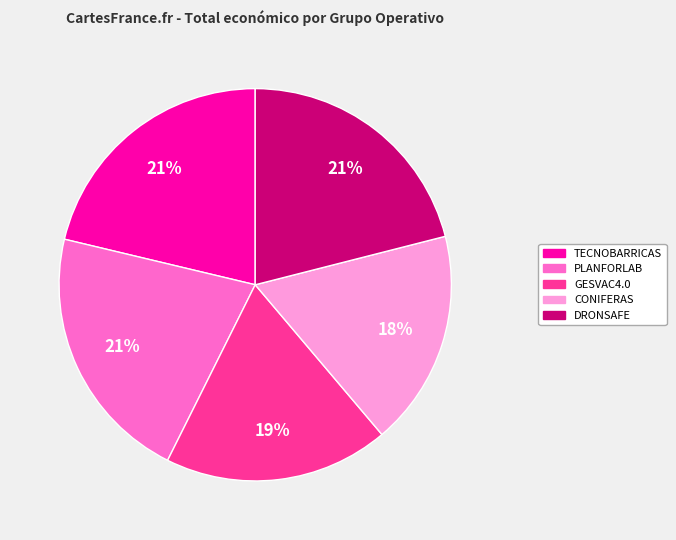

Approximately how many times larger is the value at PLANFORLAB compared to DRONSAFE?

1.0